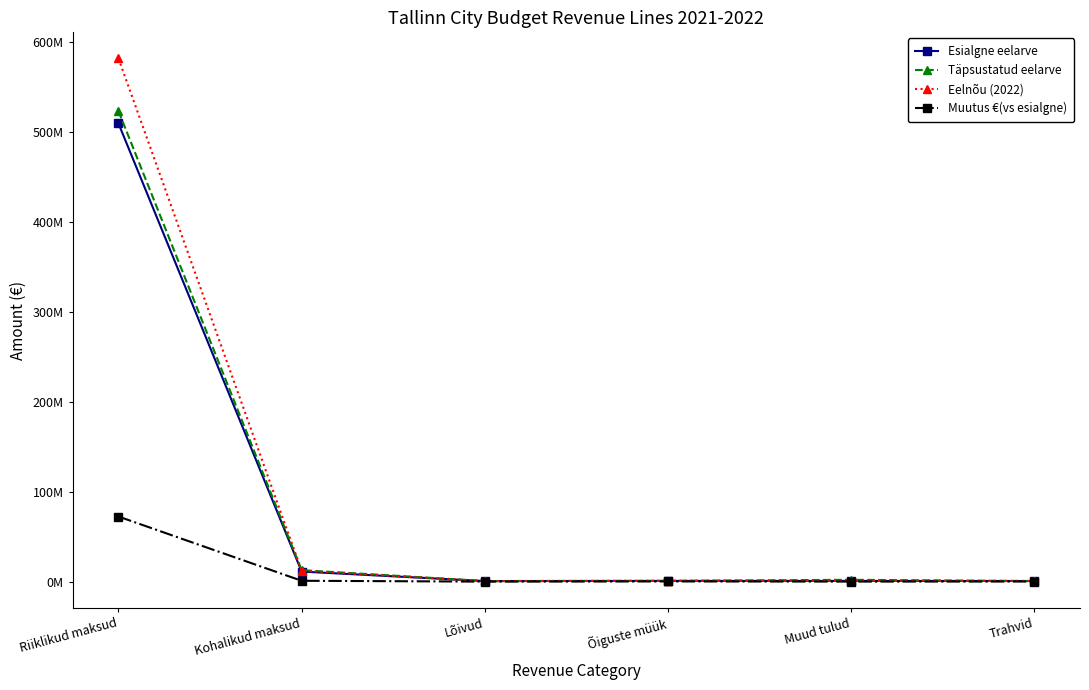

Is this an area chart (filled region under the line)?

No